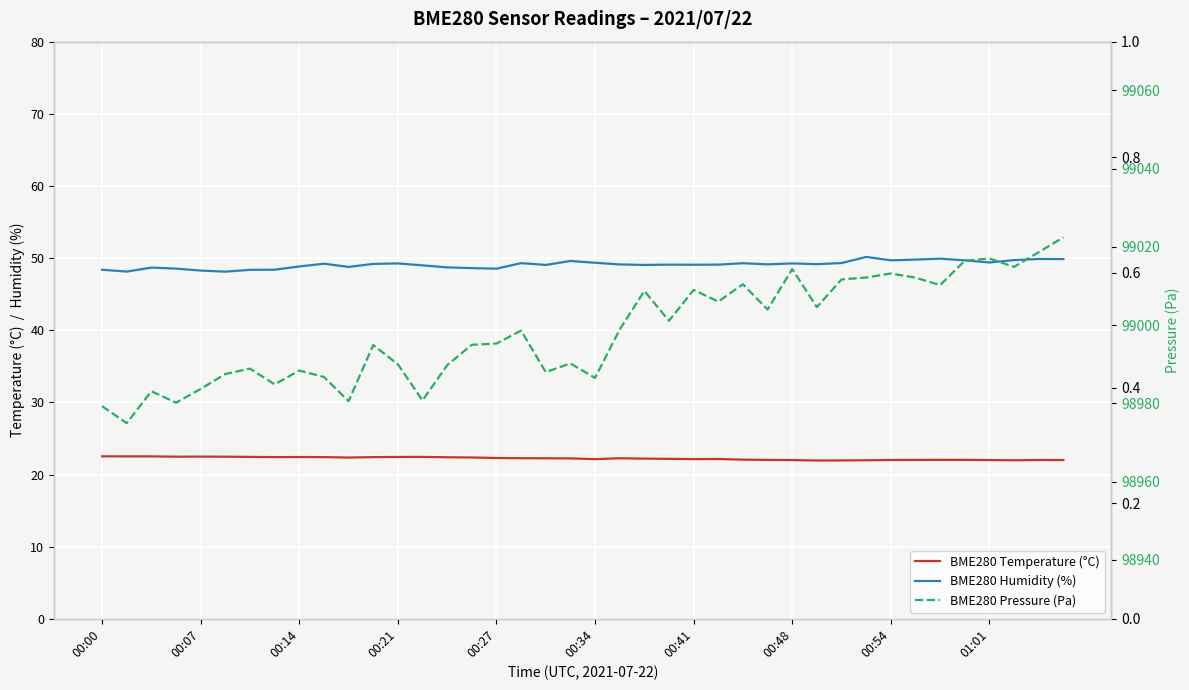

Which series has the largest total across all categories?

BME280 Pressure (Pa)